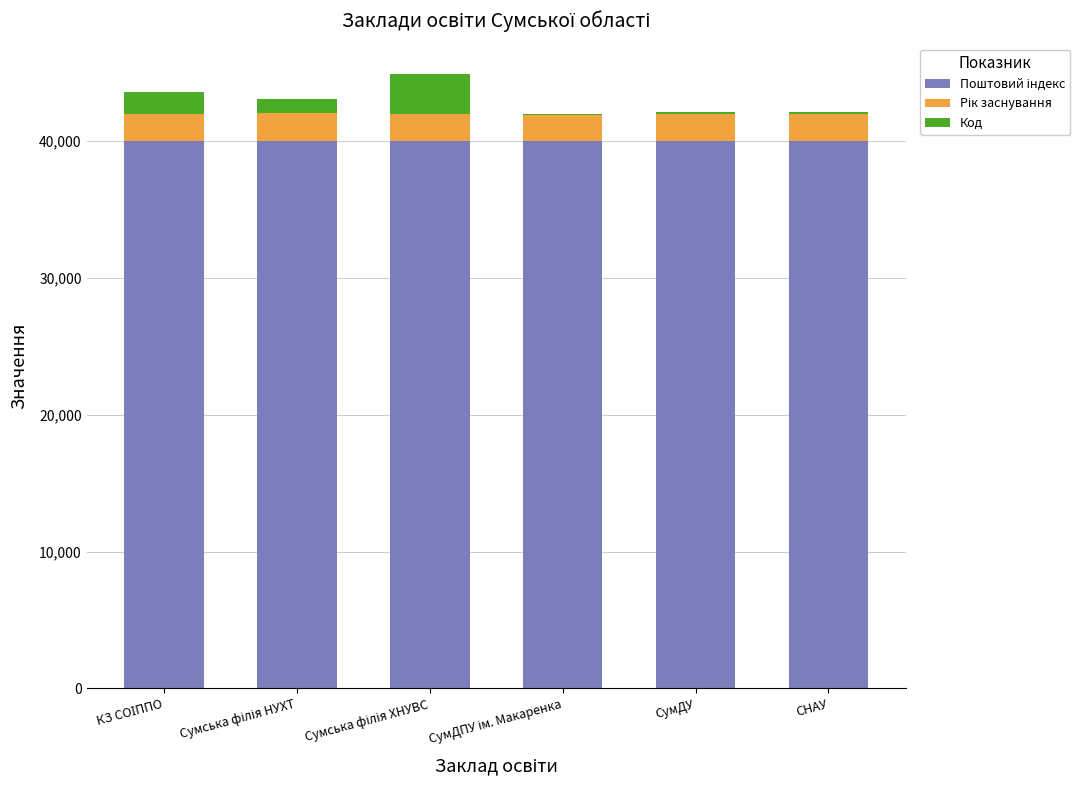

Does the chart contain stacked bars?

Yes